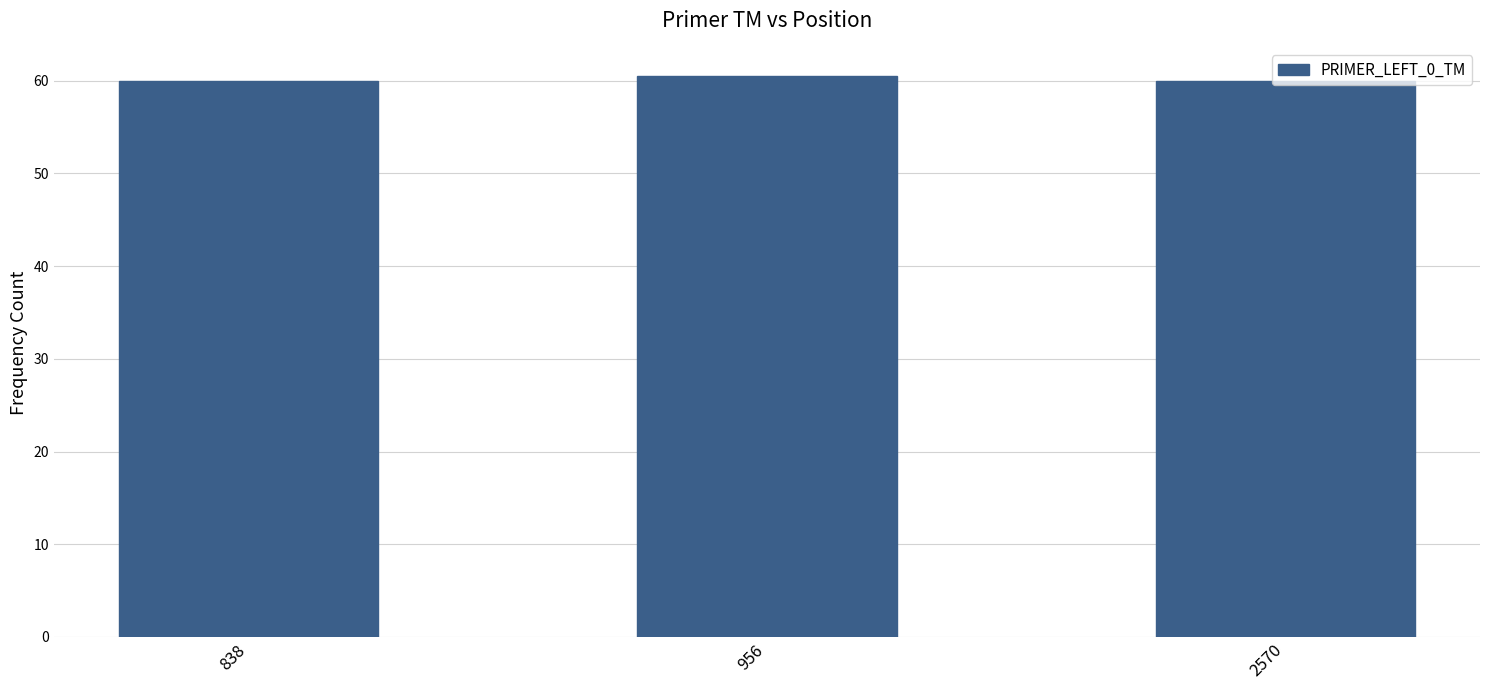

What is the approximate value at 838?

60.0